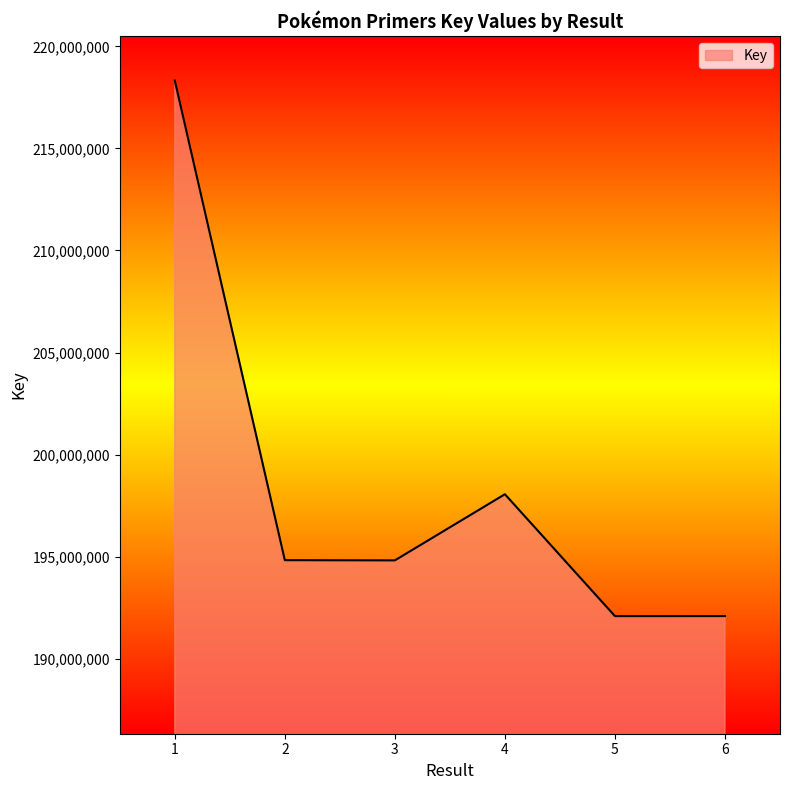

What is the maximum value shown in the chart?

218325940